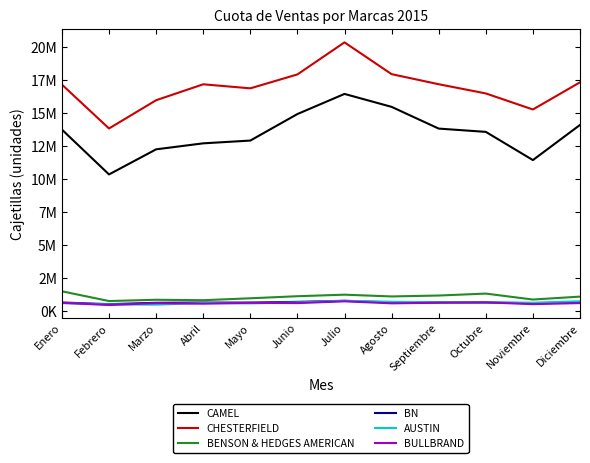

What are all the series names shown in the legend?

CAMEL, CHESTERFIELD, BENSON & HEDGES AMERICAN, BN, AUSTIN, BULLBRAND